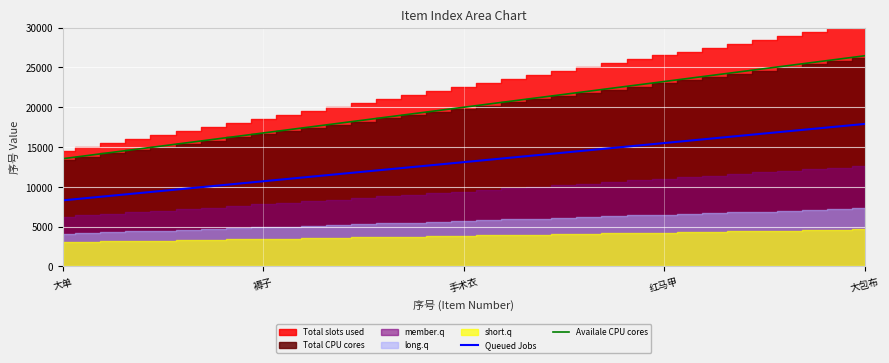

True or false: Availale CPU cores and Queued Jobs cross at least once.

False